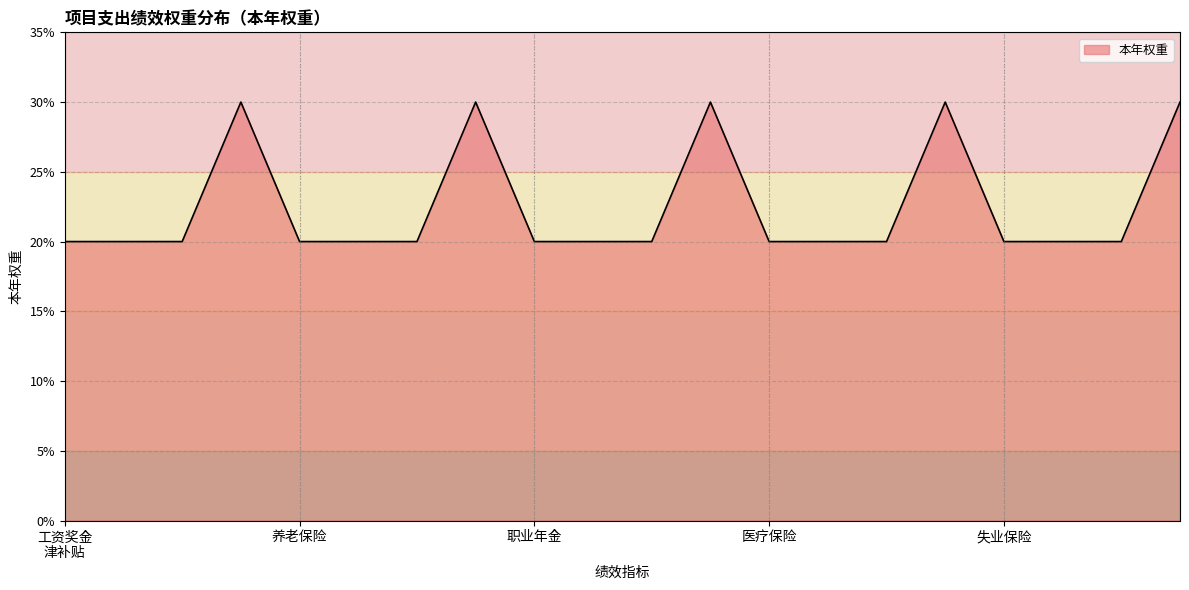

What is the difference between the maximum and minimum values?

10